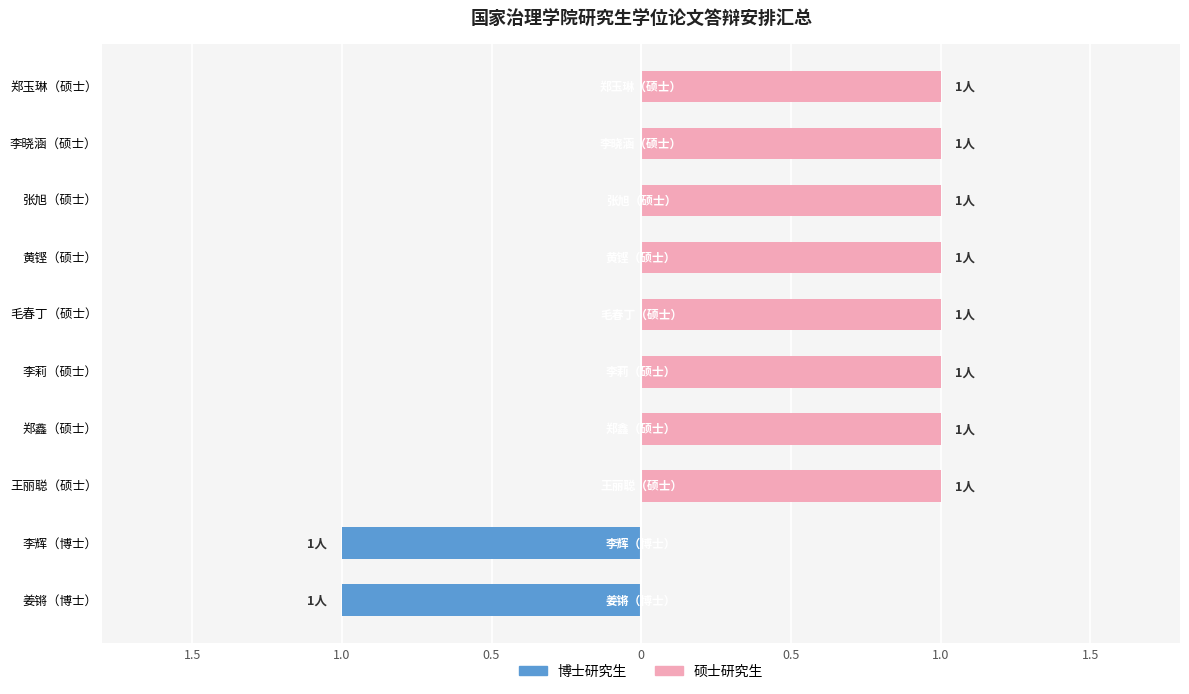

Is it true that 博士研究生 equals 0 at 毛春丁（硕士）?

True